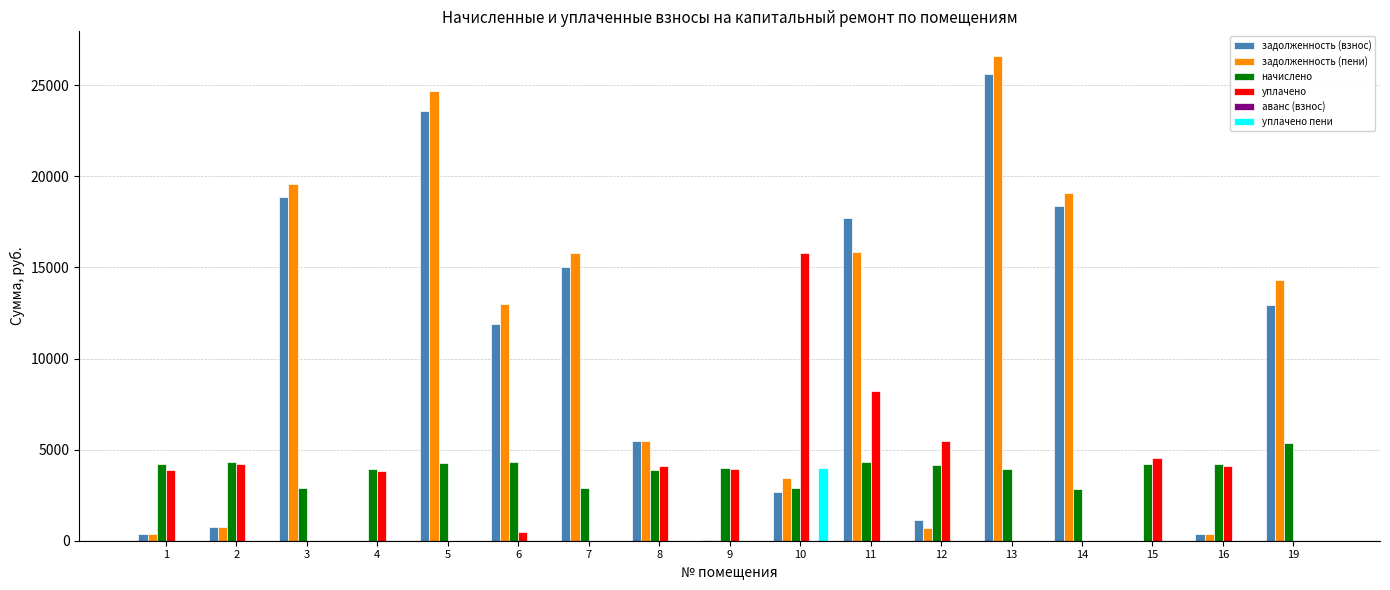

Are the bars grouped side by side (vs. stacked)?

Yes